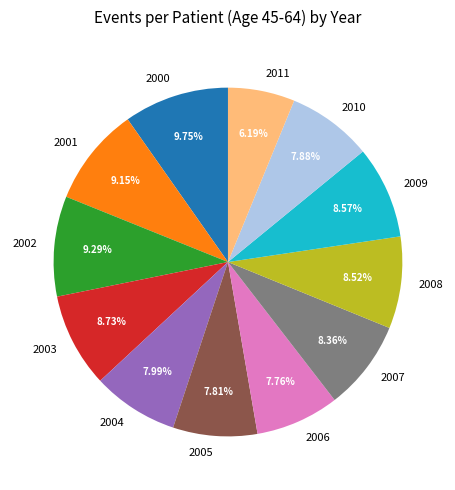

Is the sum of 2003 and 2005 greater than half?

No